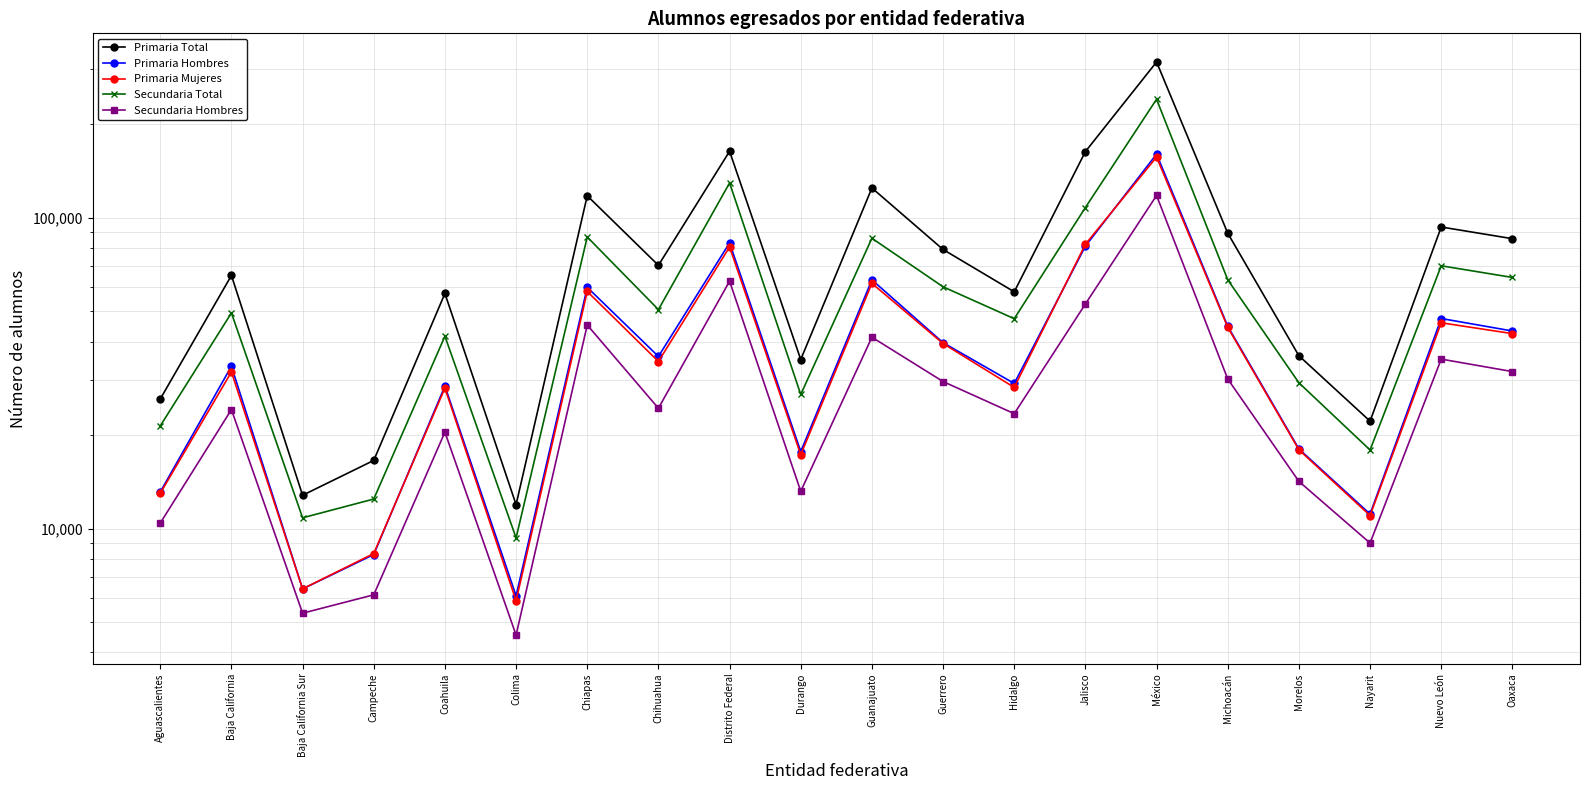

How many interior local peaks does the Primaria Total series have?

7